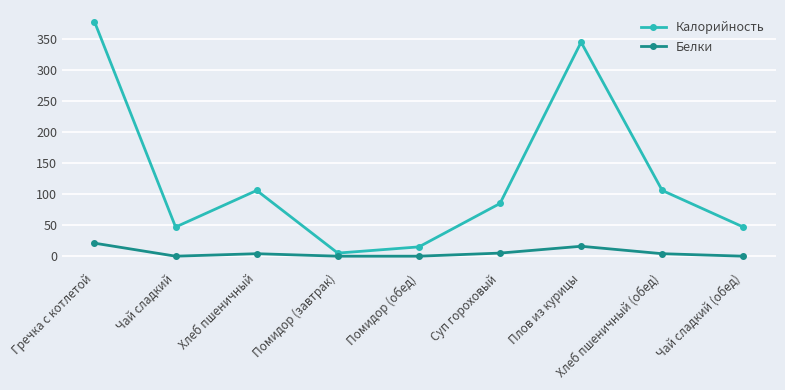

Does the chart display data point markers on the line(s)?

Yes